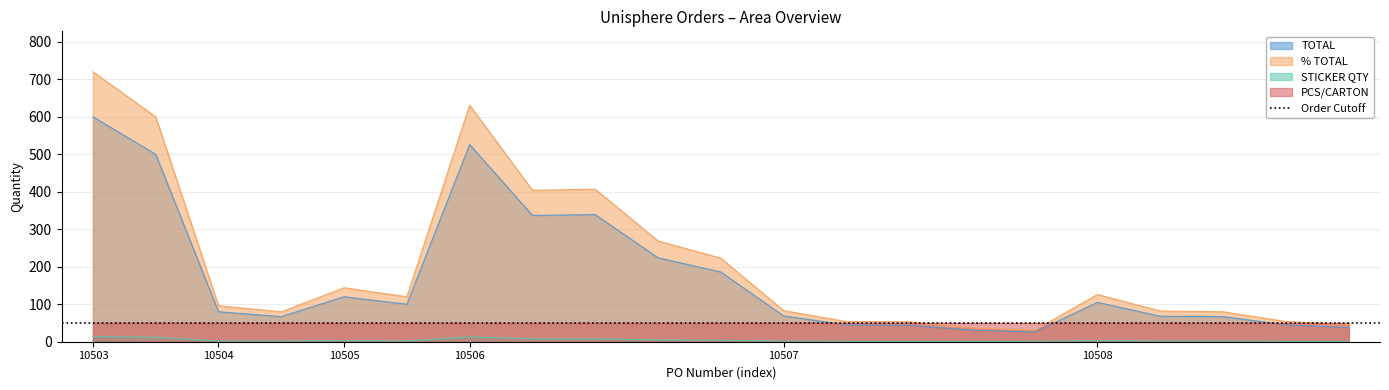

The value of TOTAL at 10504 is 80. True or false?

True